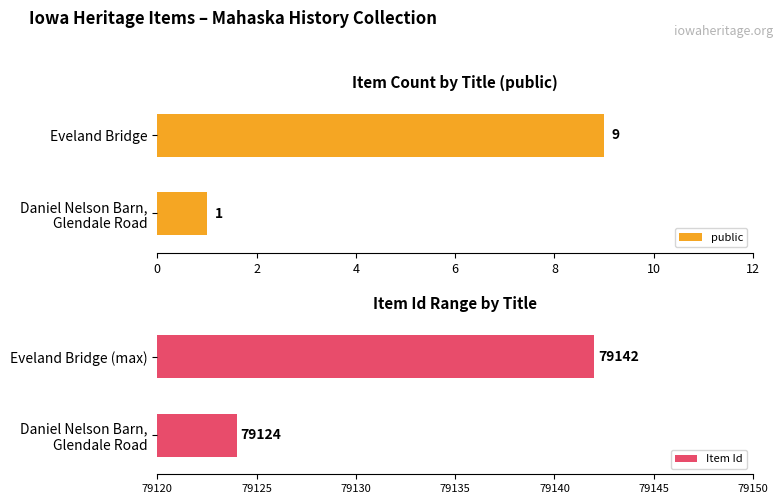

Which category has the highest value in the public series?

Eveland Bridge